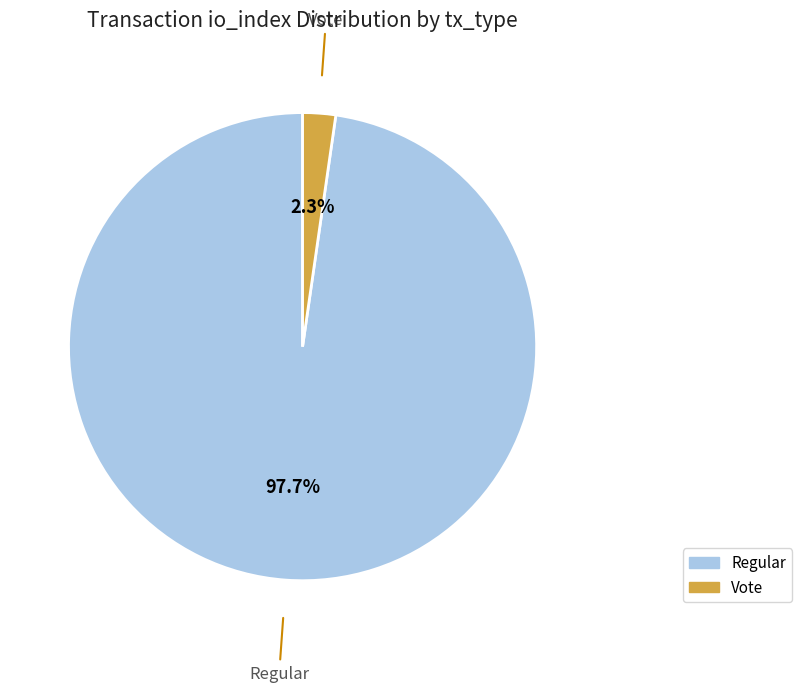

Do Vote and Regular together represent more than half of the pie?

Yes